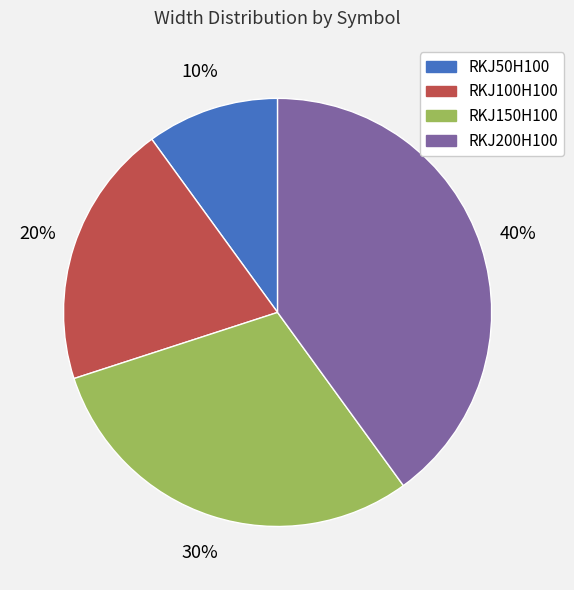

To the nearest percent, what percentage of the pie is RKJ50H100?

10%